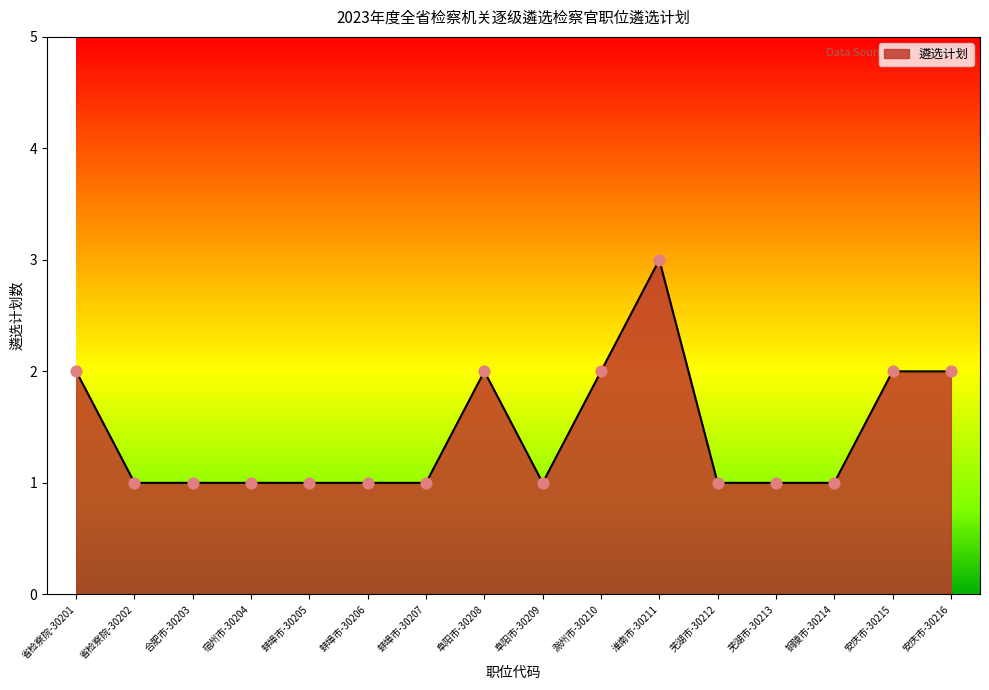

What is the change in value from 宿州市-30204 to 滁州市-30210?

+1